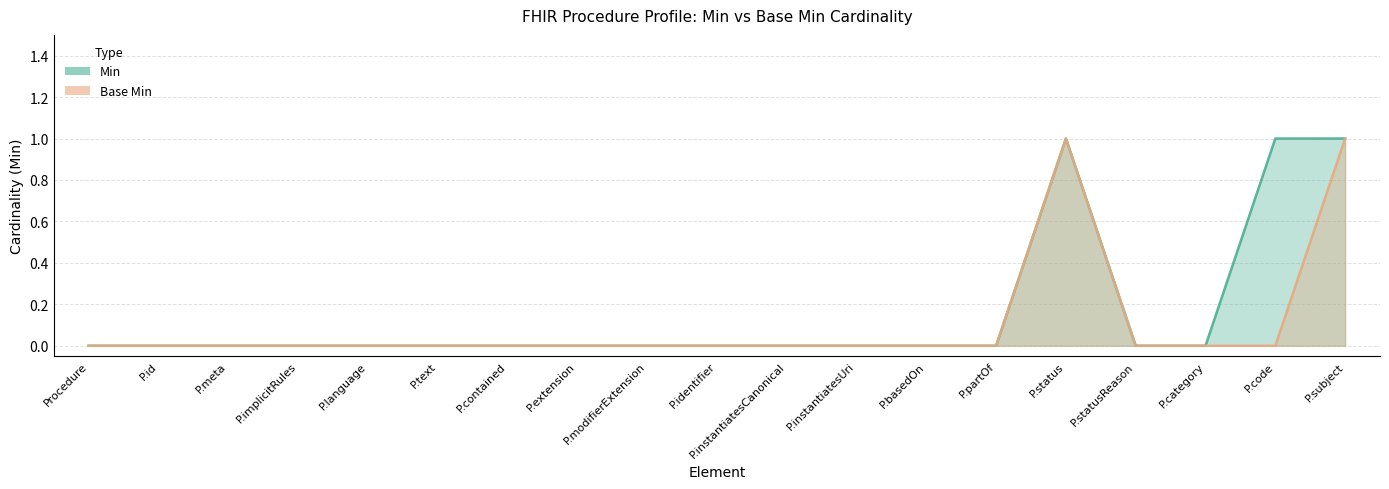

What is the label of the 11th point from the left?

P.instantiatesCanonical